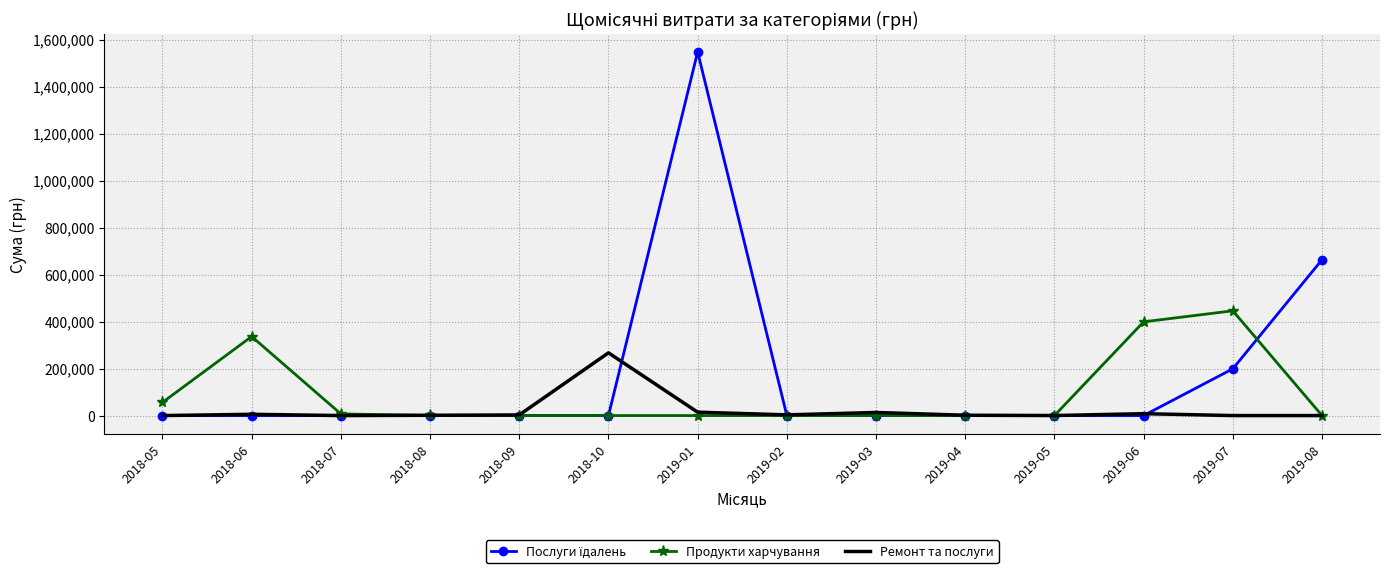

What position from the left is 2019-01?

7